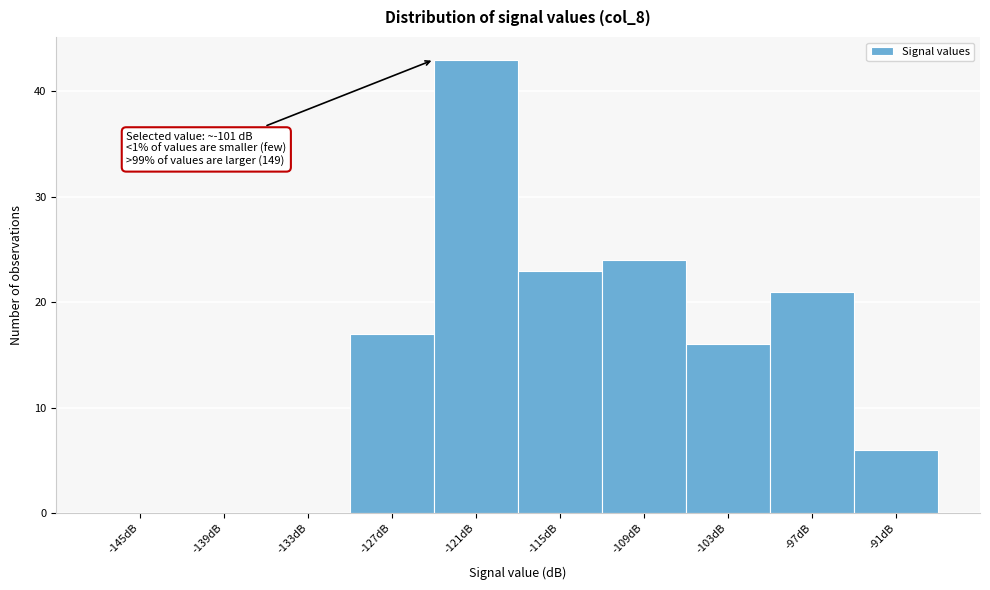

Reading right to left, list all the values displayed in this chart.

-91dB=6	-97dB=21	-103dB=16	-109dB=24	-115dB=23	-121dB=43	-127dB=17	-133dB=0	-139dB=0	-145dB=0